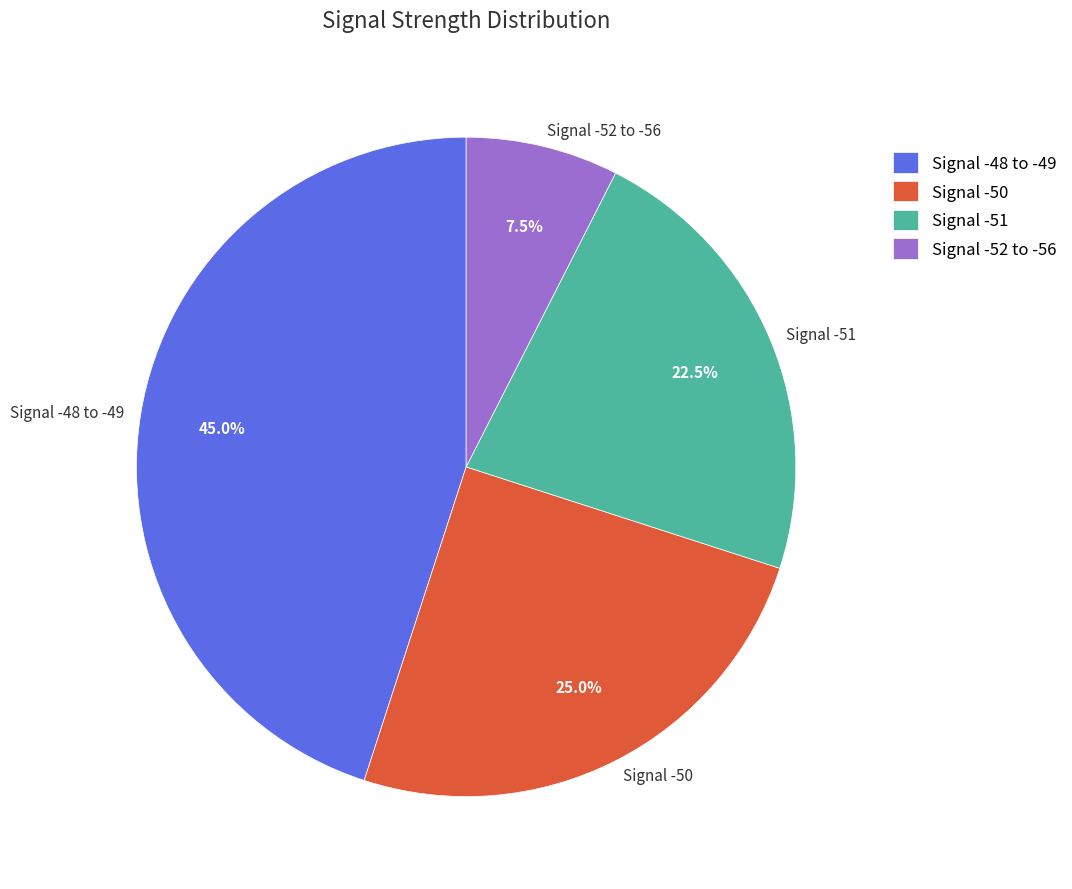

Combined, what portion of the pie is Signal -50 and Signal -52 to -56?

32.5%